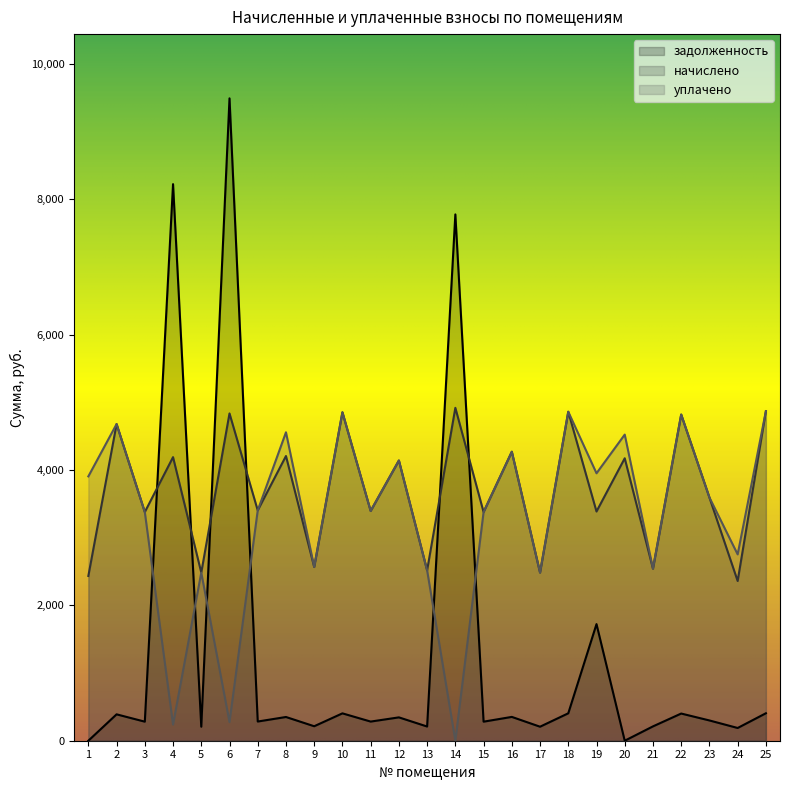

List the labels in order of начислено value, smallest first.

24, 1, 5, 17, 13, 21, 9, 3, 15, 19, 11, 7, 23, 12, 20, 4, 8, 16, 2, 22, 6, 10, 18, 25, 14